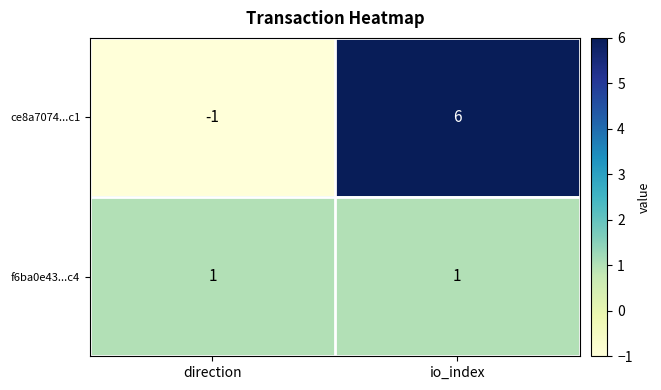

Rank the series by their maximum value, from highest to lowest.

ce8a7074...c1, f6ba0e43...c4